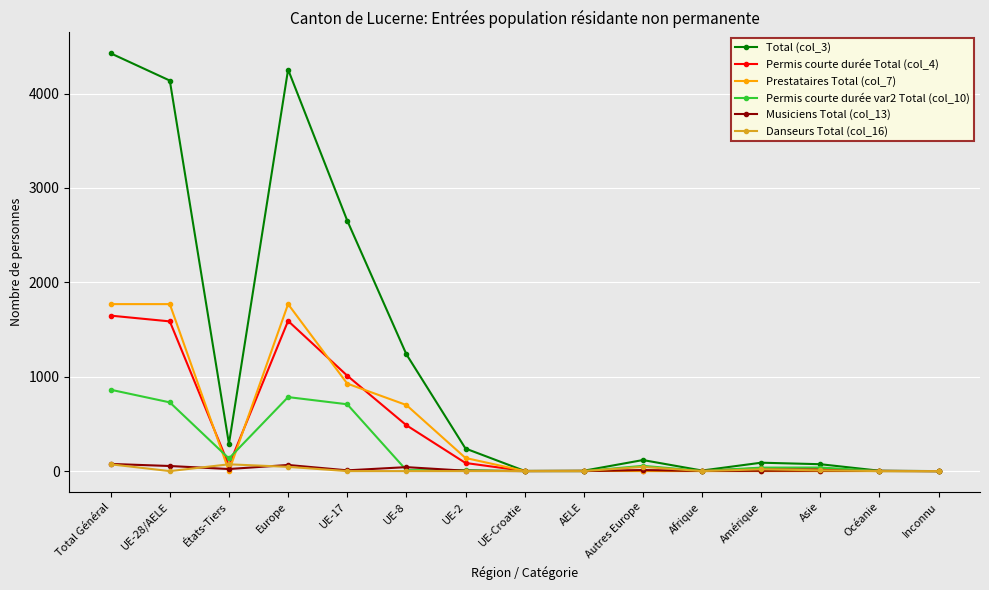

Which label corresponds to the largest value in the chart?

Total Général